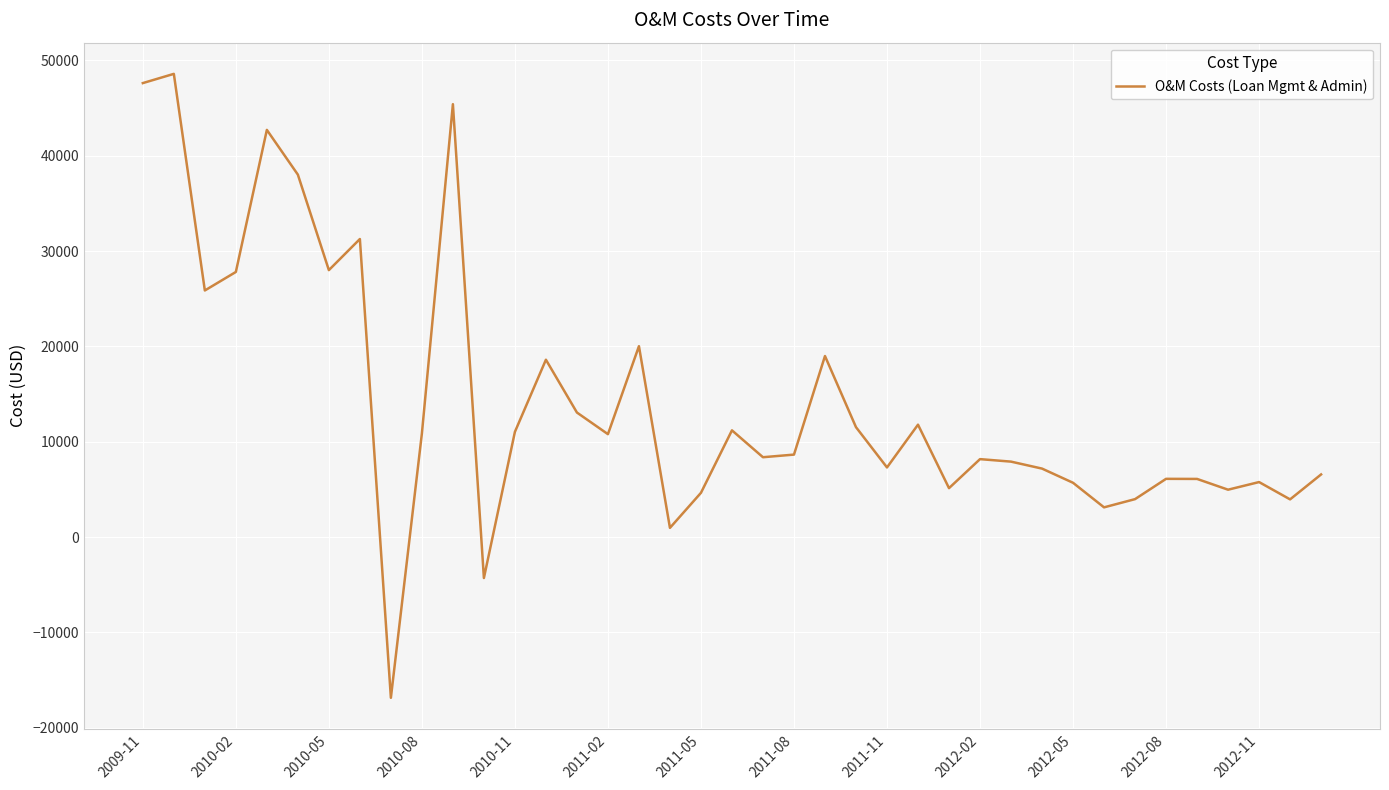

Is this an area chart (filled region under the line)?

No